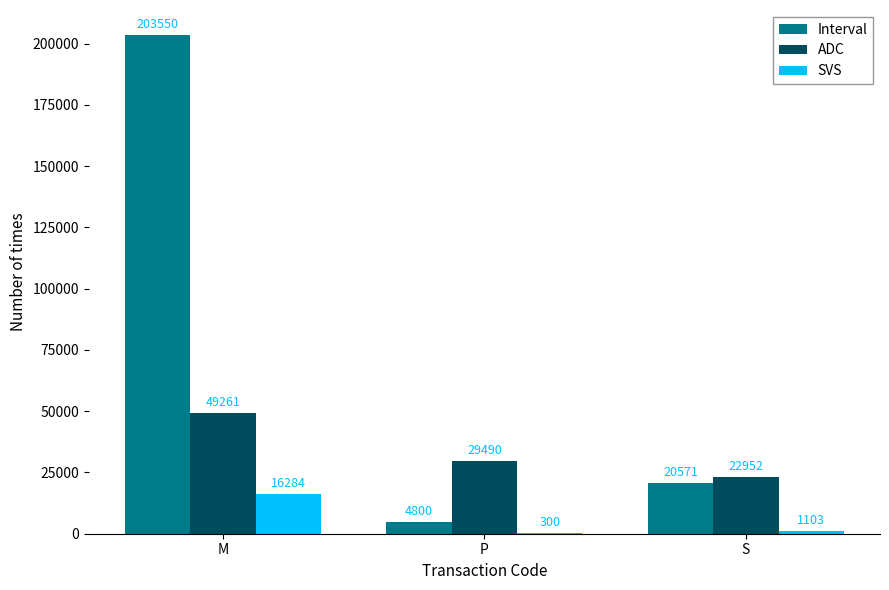

Between M and P, which series saw the biggest shift?

Interval